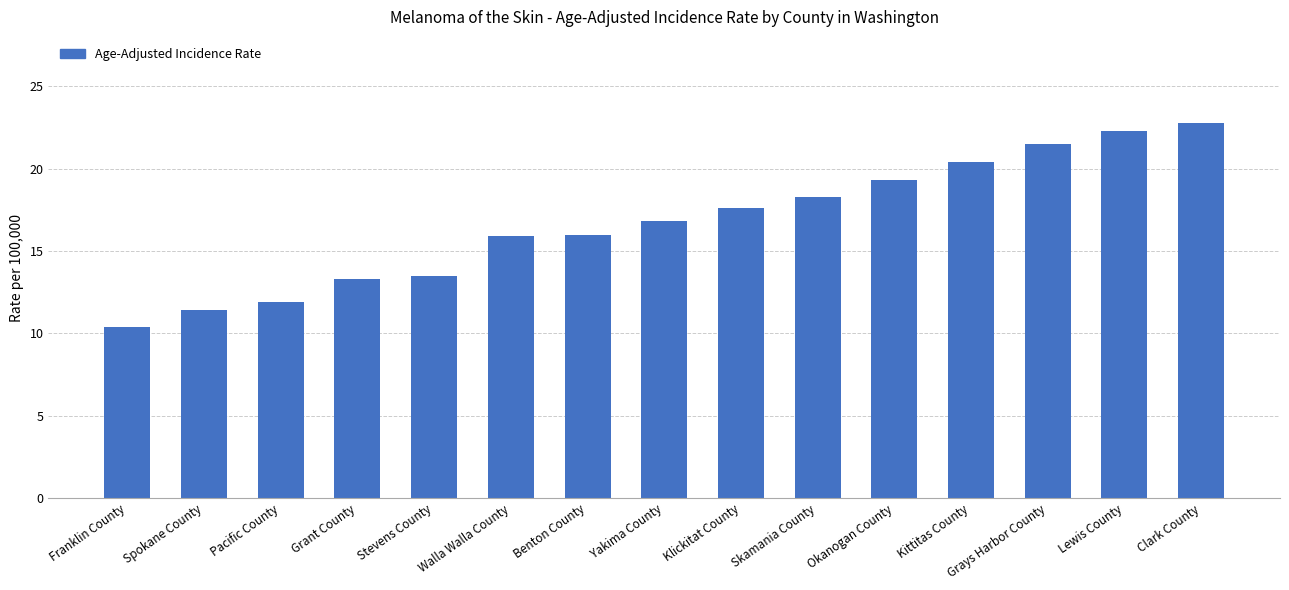

Count the number of data series in this chart.

1